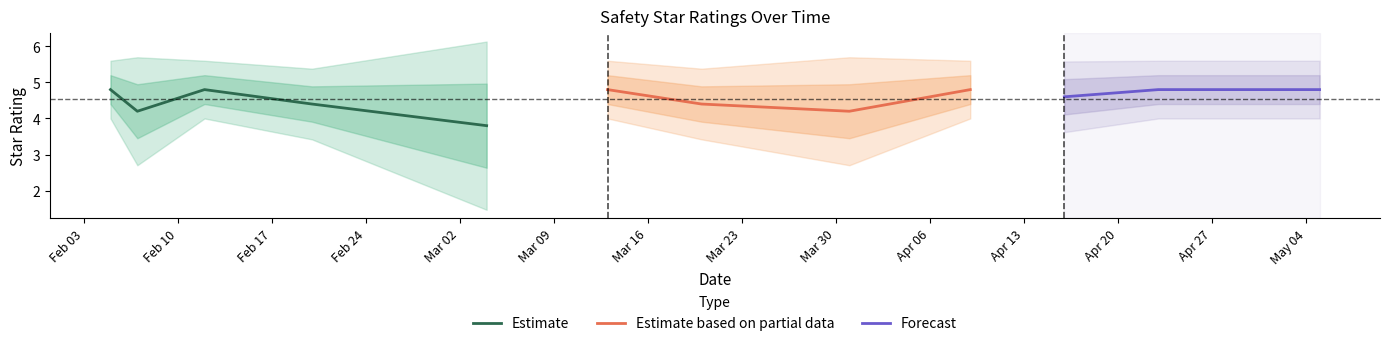

What is the maximum value for Estimate?

4.8